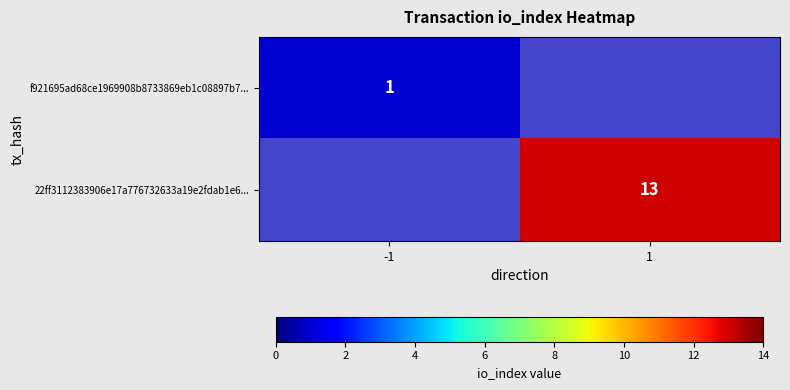

Is it true that 22ff3112383906e17a776732633a19e2fdab1e6... equals 6.1 at 1?

False